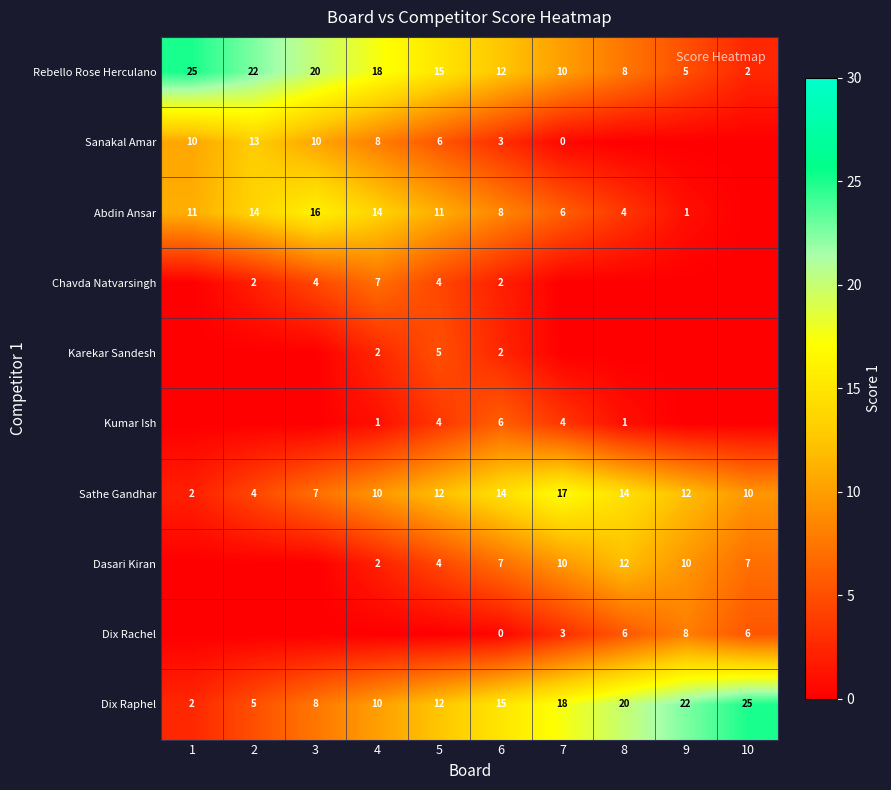

What is the average value of the Sathe Gandhar series?

10